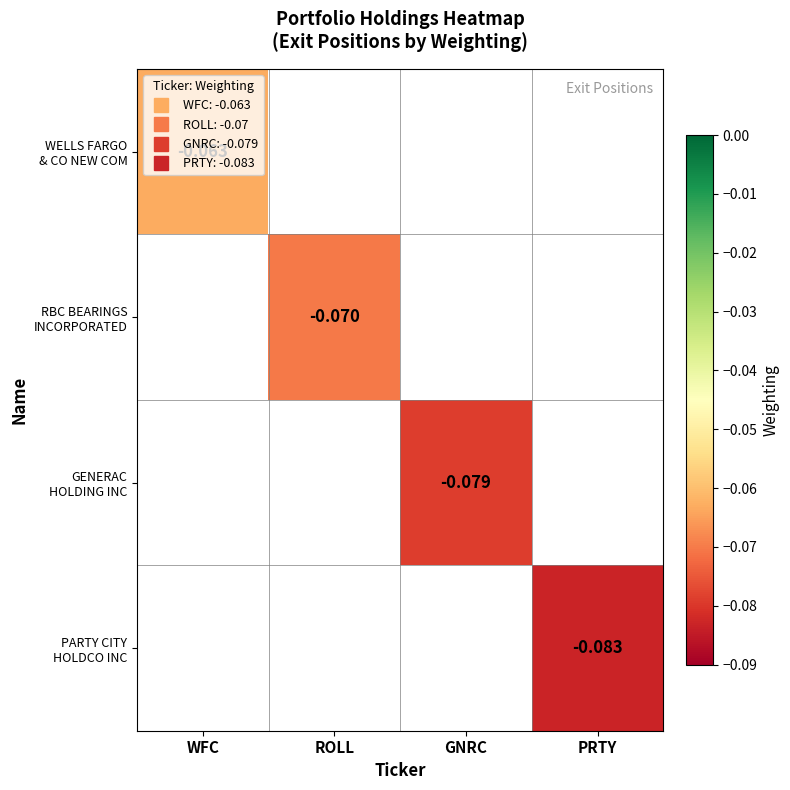

Where is WELLS FARGO & CO NEW COM nearest to the value 0?

WFC